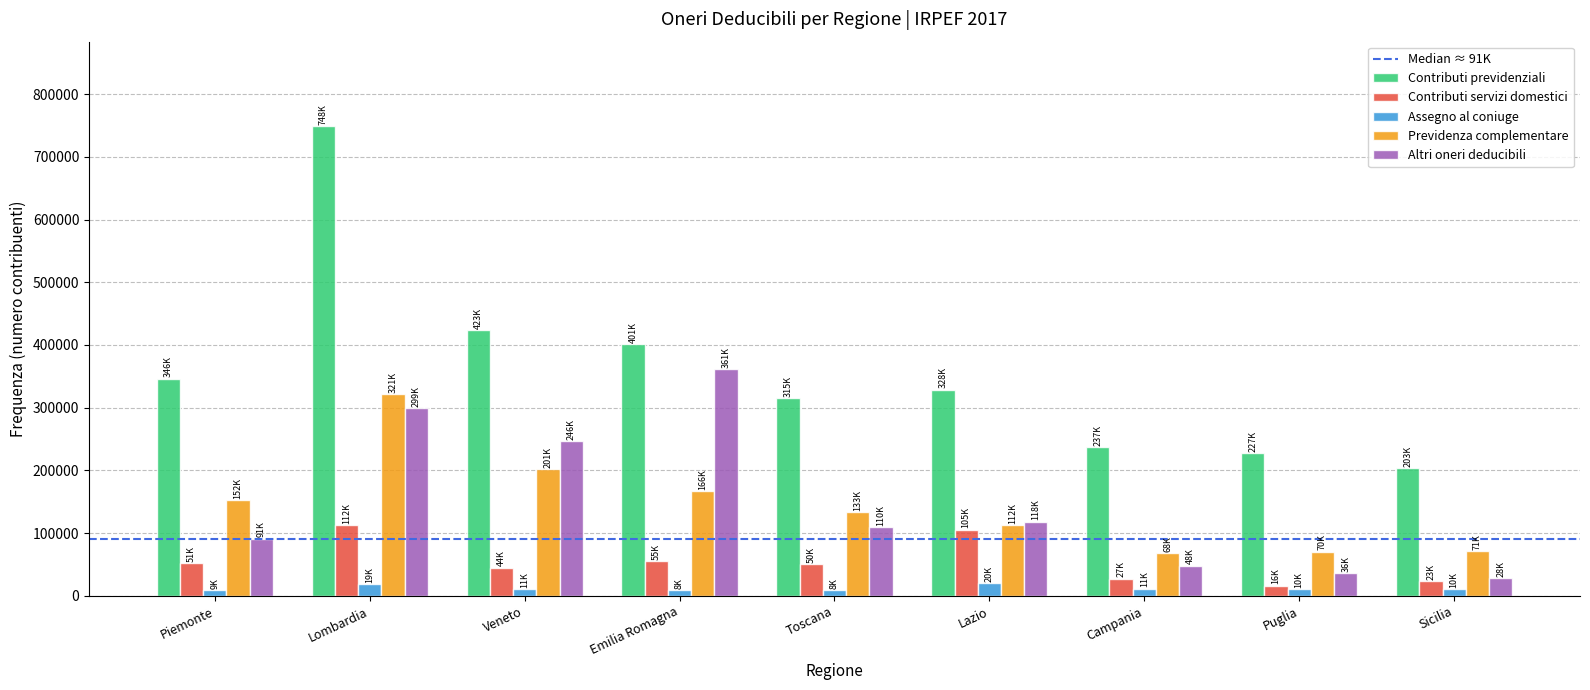

True or false: Previdenza complementare has a value of 15299 at Sicilia.

False